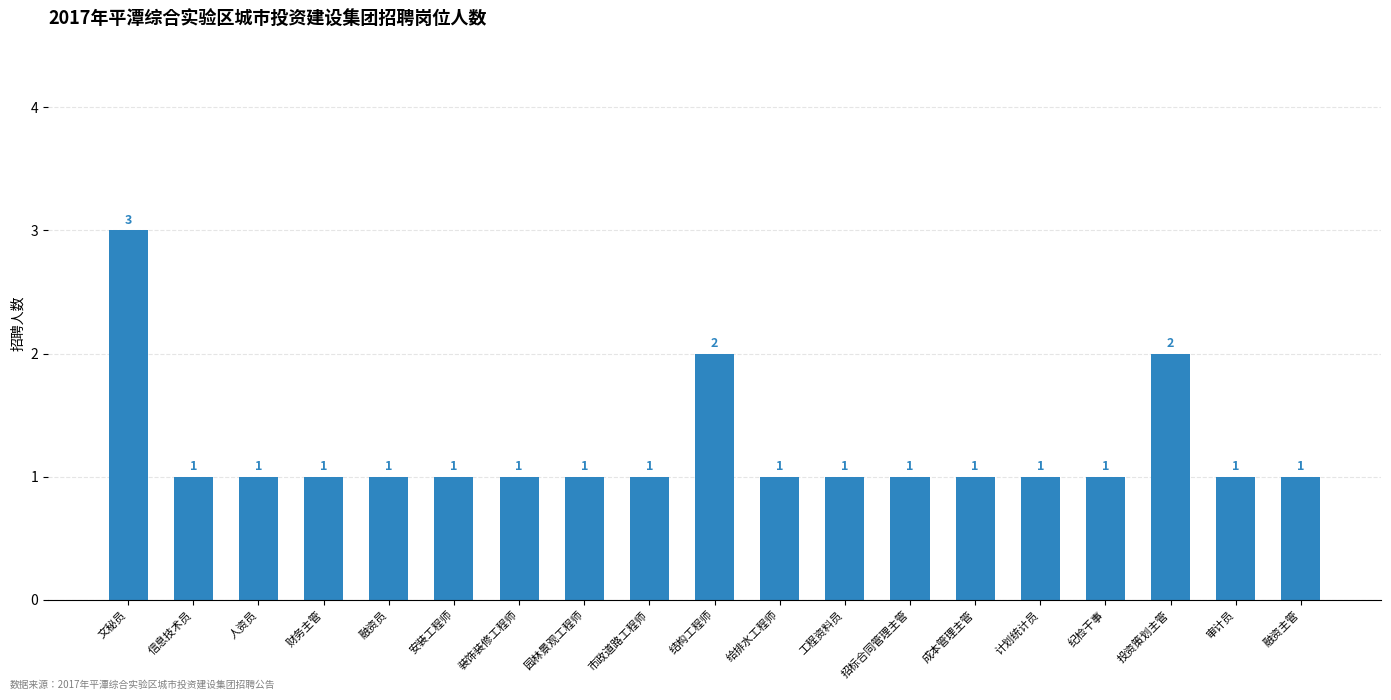

The chart shows a value of 1 at 招标合同管理主管. True or false?

True